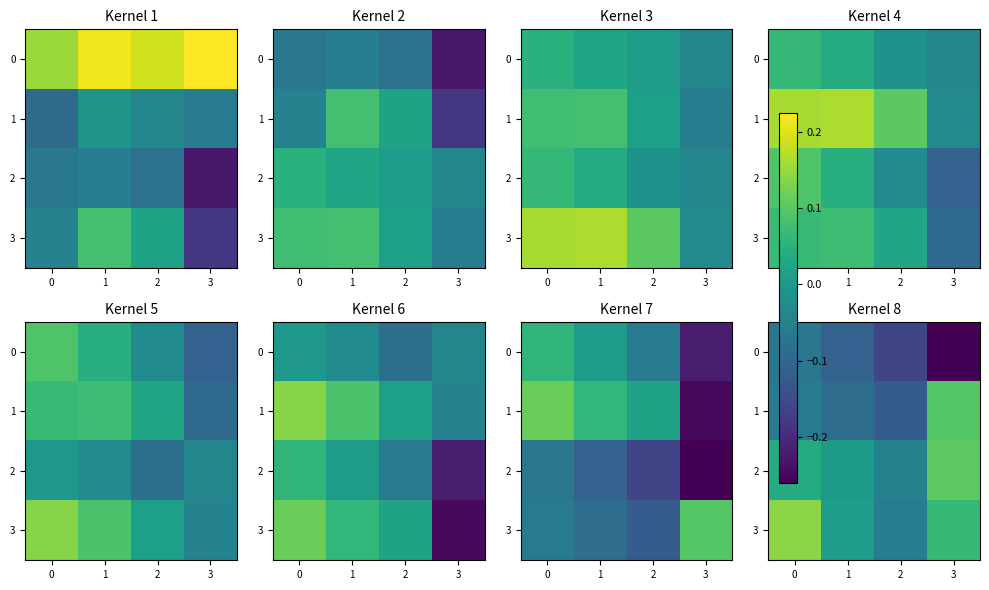

How many values in the 3 series exceed 0?

3